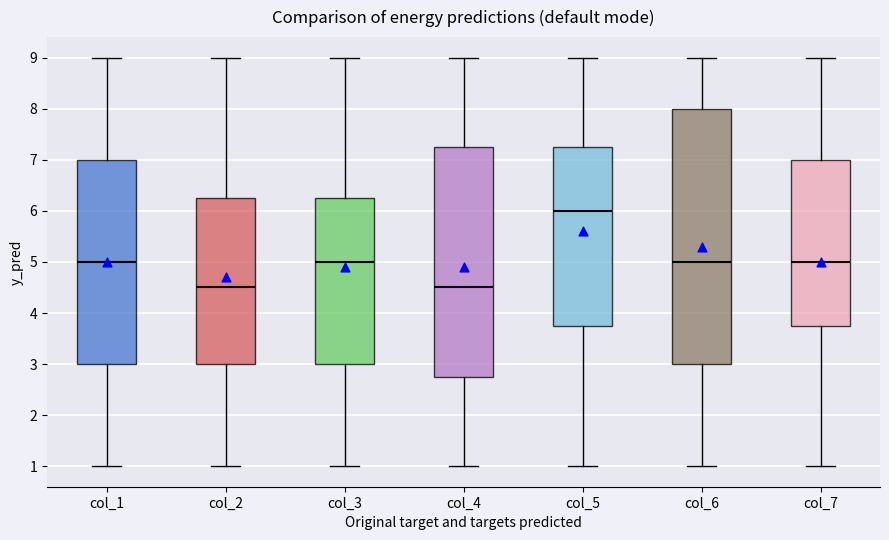

Which box is the tallest, from its lower edge to its upper edge?

col_6